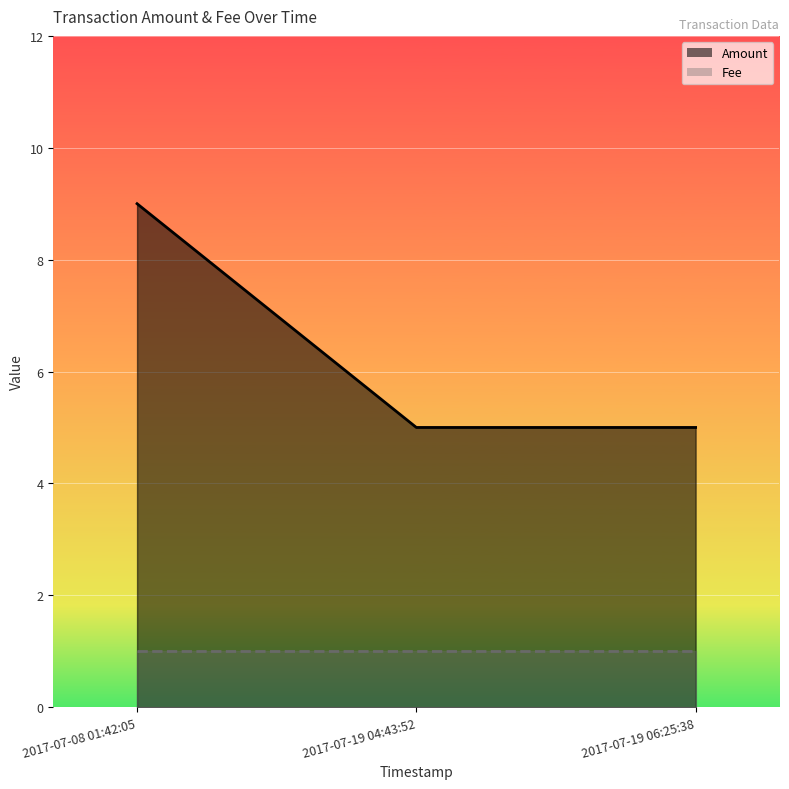

Which has a higher value, 2017-07-08 01:42:05 or 2017-07-19 06:25:38?

2017-07-08 01:42:05